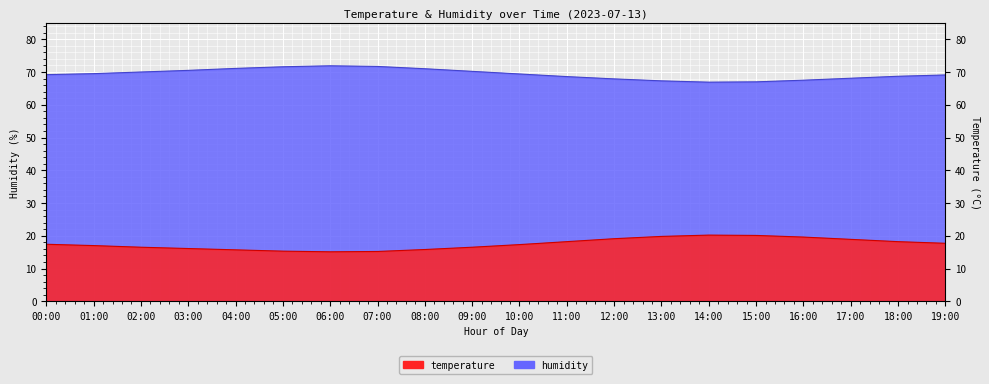

What is the sum of all humidity values?

1387.2